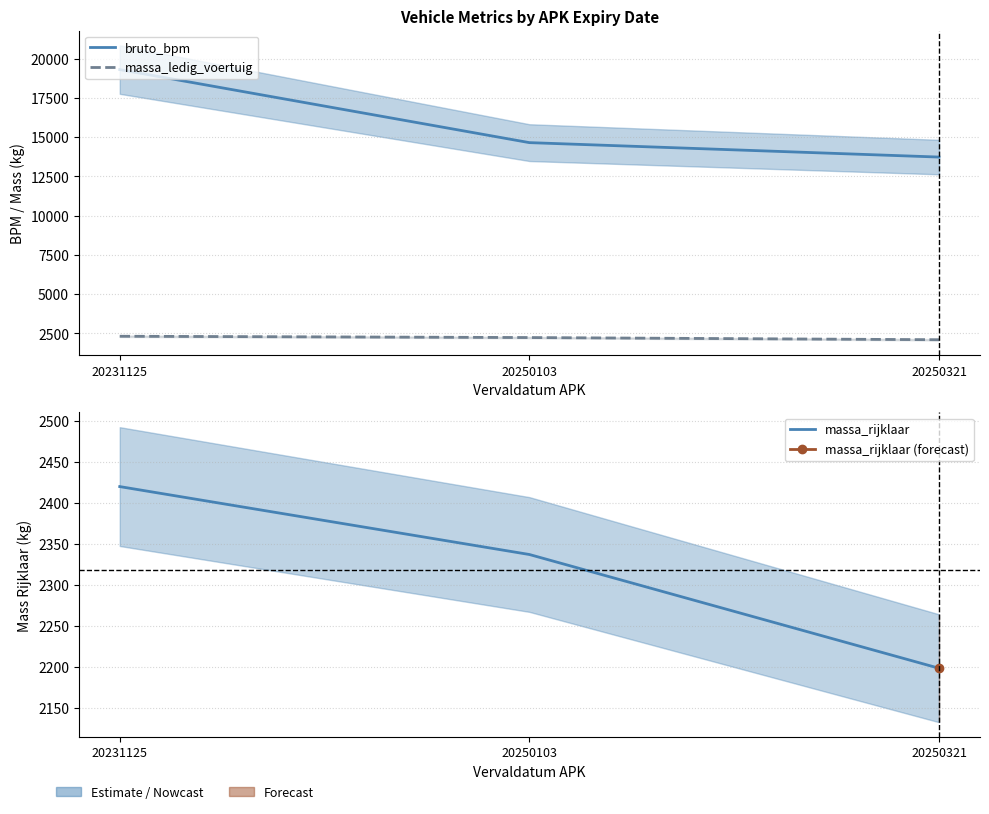

Reading left to right, transcribe all the data shown in this chart.

bruto_bpm: 19306	14653	13733
massa_ledig_voertuig: 2320	2237	2098
massa_rijklaar: 2420	2337	2198